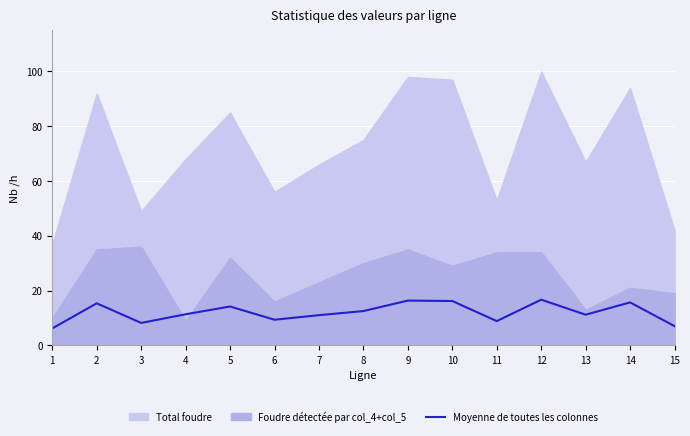

How many data points are above 11?

9